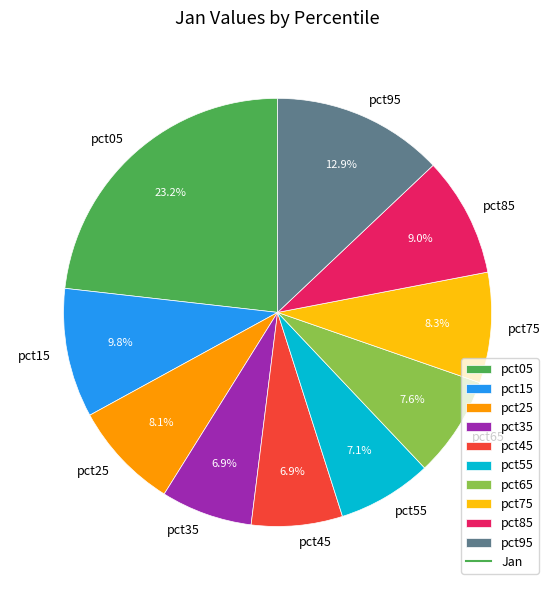

Is there any slice that represents more than half of the pie?

No